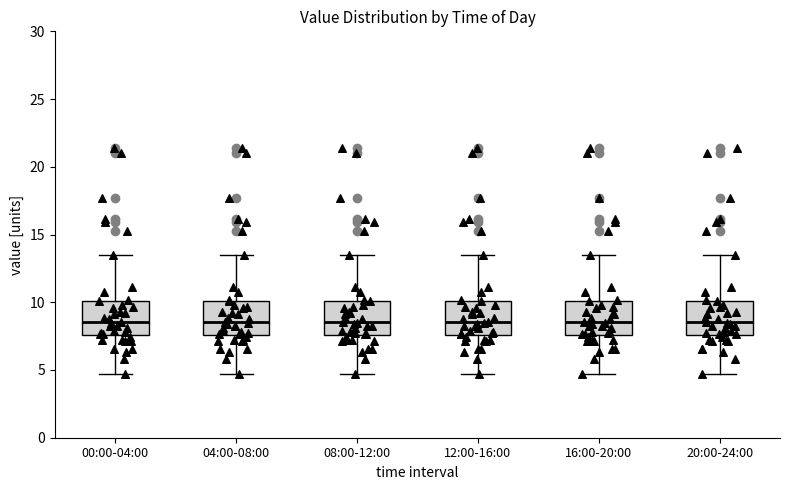

Reading left to right, transcribe this box plot: for each box, give where its median line is, the range the box spans, and where its two whiskers end, as read against the y-axis. The values are not printed on the chart, so give them approximately, as read against the axis.

00:00-04:00: median 8.5, box 7.5 to 10.0, whiskers 4.5 to 13.5
04:00-08:00: median 8.5, box 7.5 to 10.0, whiskers 4.5 to 13.5
08:00-12:00: median 8.5, box 7.5 to 10.0, whiskers 4.5 to 13.5
12:00-16:00: median 8.5, box 7.5 to 10.0, whiskers 4.5 to 13.5
16:00-20:00: median 8.5, box 7.5 to 10.0, whiskers 4.5 to 13.5
20:00-24:00: median 8.5, box 7.5 to 10.0, whiskers 4.5 to 13.5